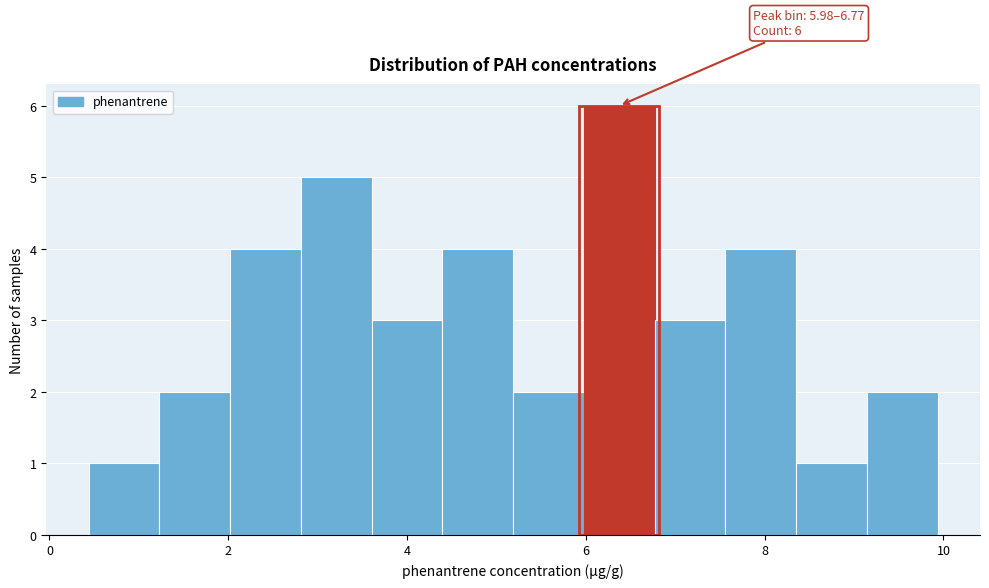

Read against the x-axis, roughly where is the centre of the tallest bar?

6.4